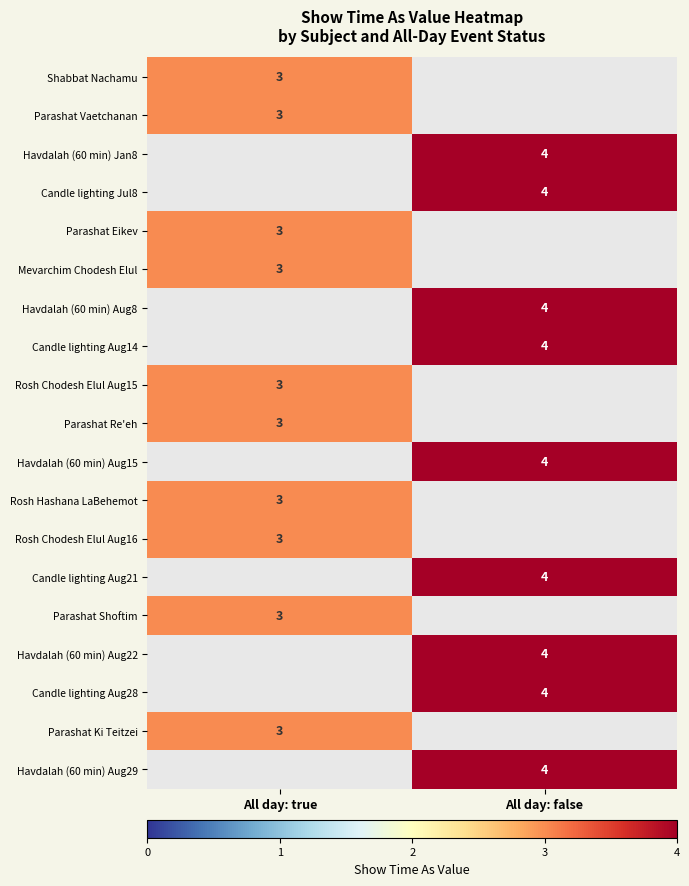

What is the greatest value displayed?

4.0